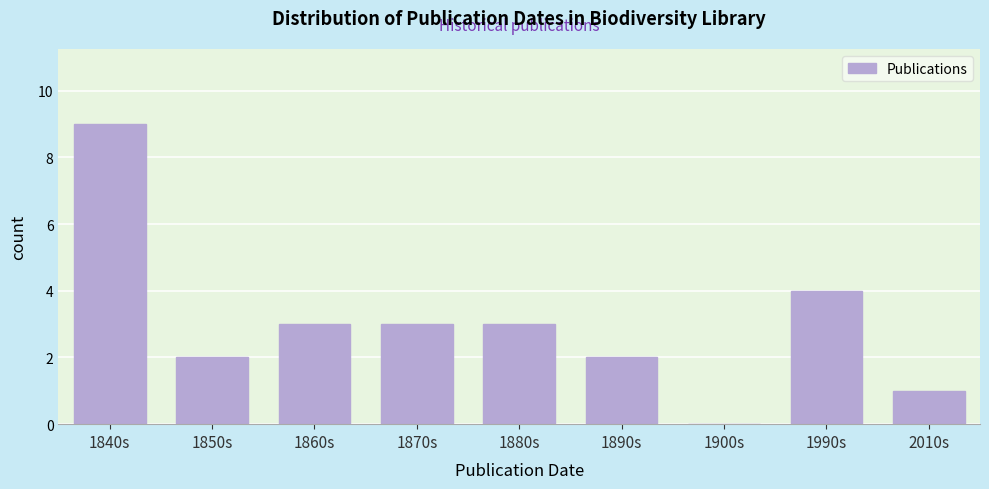

Reading left to right, extract all data points from this chart.

1840s=9	1850s=2	1860s=3	1870s=3	1880s=3	1890s=2	1900s=0	1990s=4	2010s=1